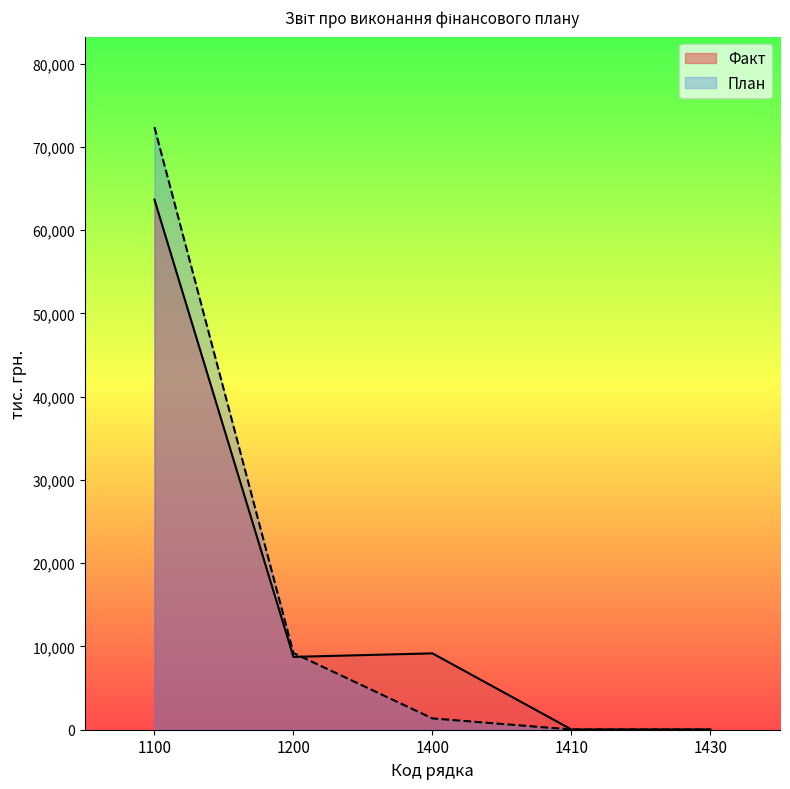

What is the maximum value for План?

72365.8